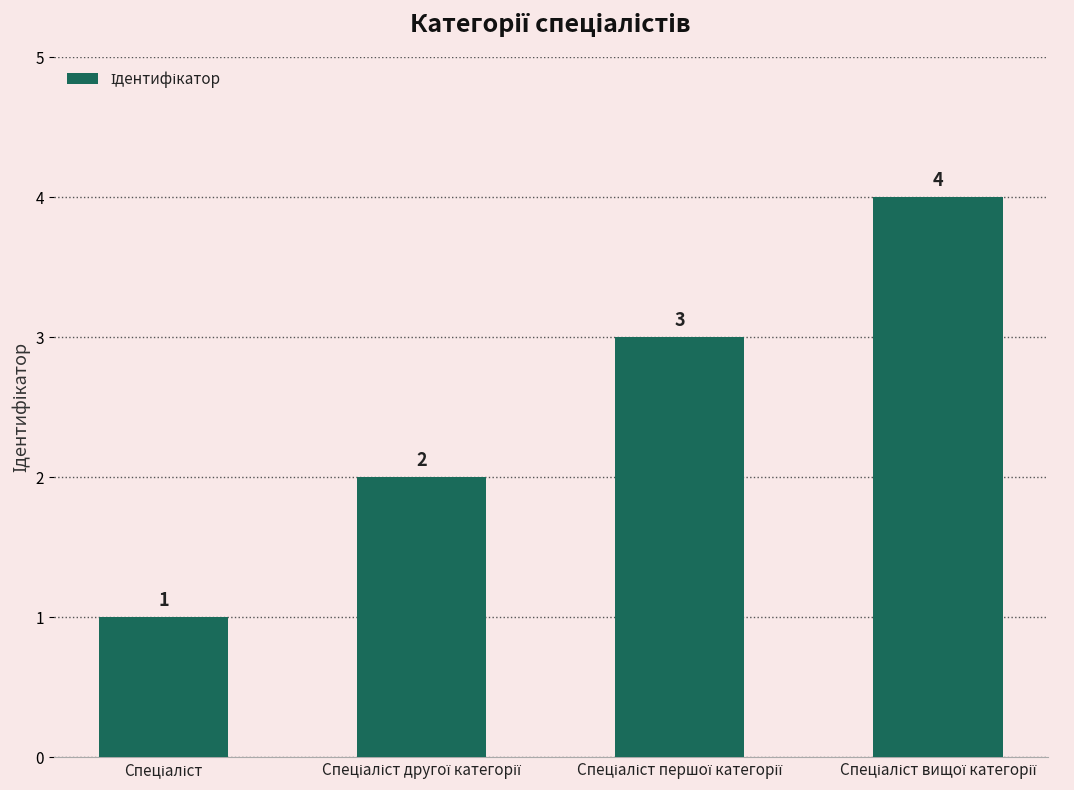

Count the number of data series in this chart.

1